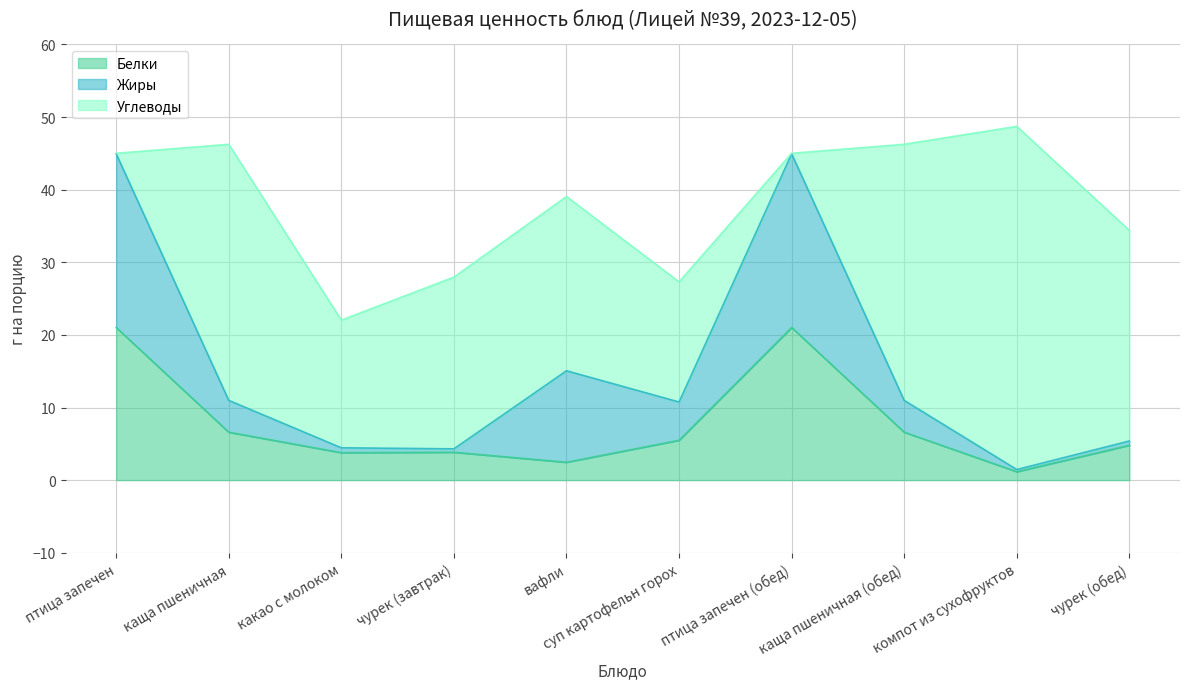

Reading right to left, transcribe all the data shown in this chart.

Белки: чурек (обед)=4.8	компот из сухофруктов=1.2	каща пшеничная (обед)=6.6	птица запечен (обед)=21.0	суп картофельн горох=5.5	вафли=2.5	чурек (завтрак)=3.8	какао с молоком=3.8	каща пшеничная=6.6	птица запечен=21.0
Жиры: чурек (обед)=0.6	компот из сухофруктов=0.3	каща пшеничная (обед)=4.4	птица запечен (обед)=23.9	суп картофельн горох=5.3	вафли=12.6	чурек (завтрак)=0.5	какао с молоком=0.7	каща пшеничная=4.4	птица запечен=23.9
Углеводы: чурек (обед)=29.0	компот из сухофруктов=47.3	каща пшеничная (обед)=35.3	птица запечен (обед)=0.1	суп картофельн горох=16.5	вафли=24.0	чурек (завтрак)=23.6	какао с молоком=17.6	каща пшеничная=35.3	птица запечен=0.1